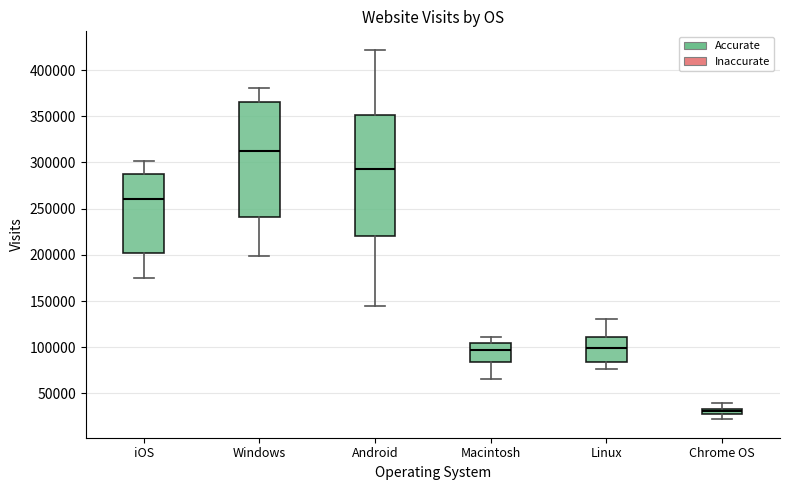

Which box is the tallest, from its lower edge to its upper edge?

Android